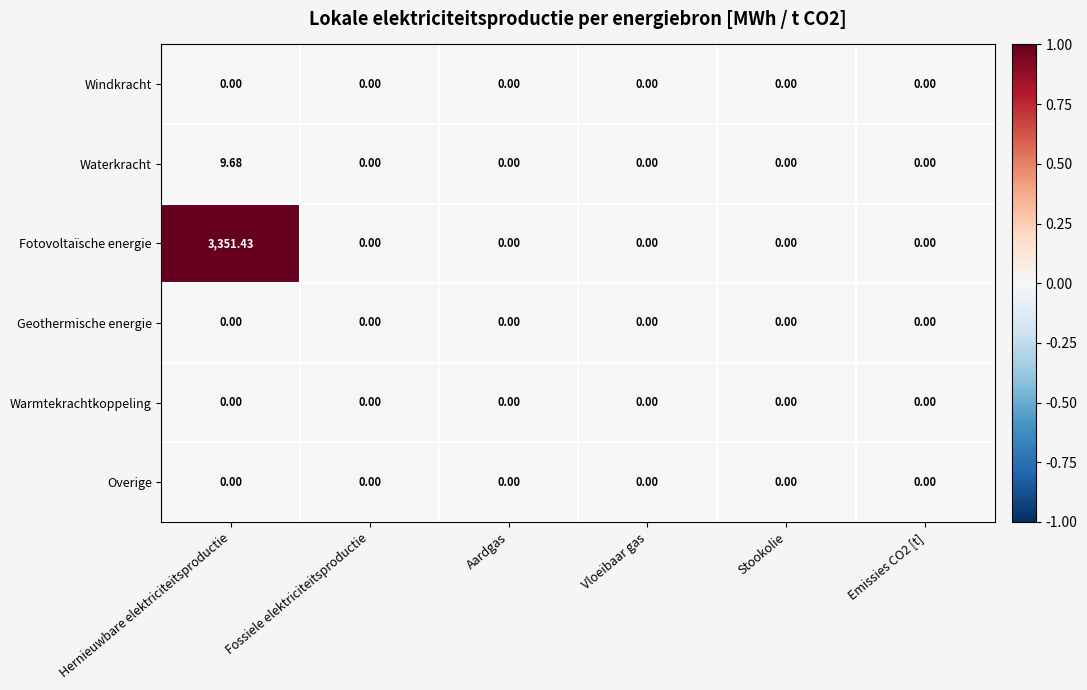

How many categories are shown in the chart?

6